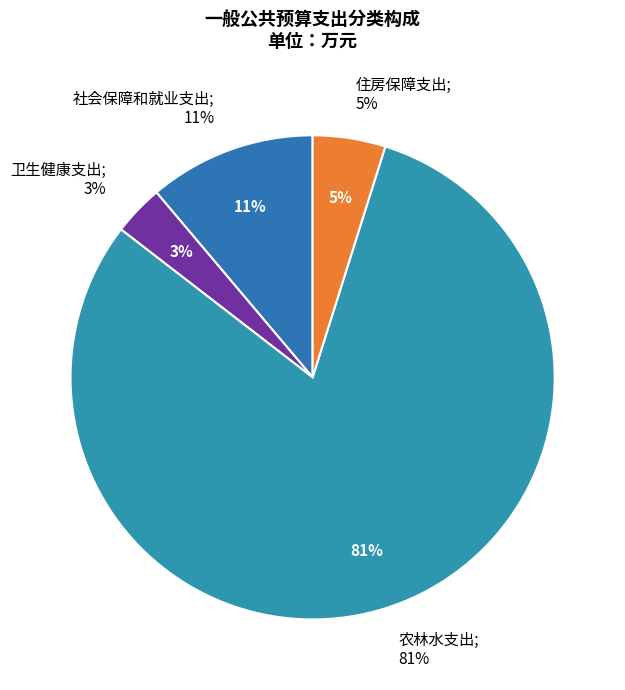

What percentage is the 社会保障和就业支出 slice, to the nearest percent?

11%